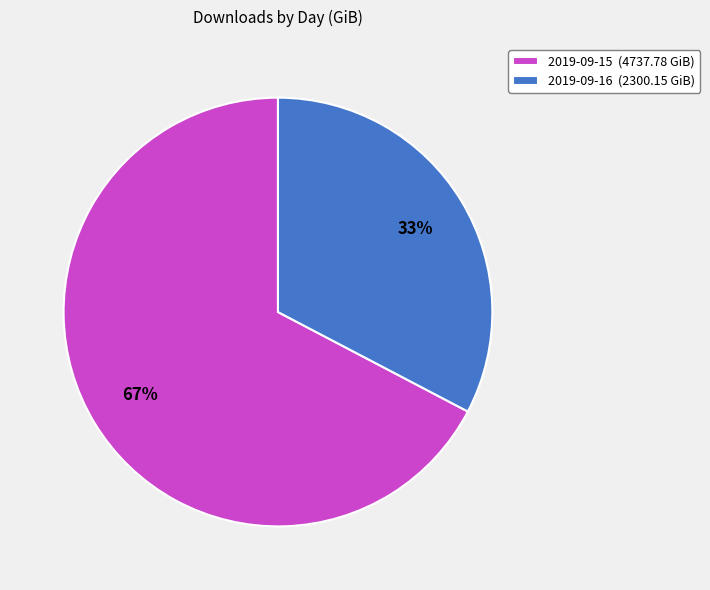

True or false: 2019-09-15 accounts for 74% of the total.

False